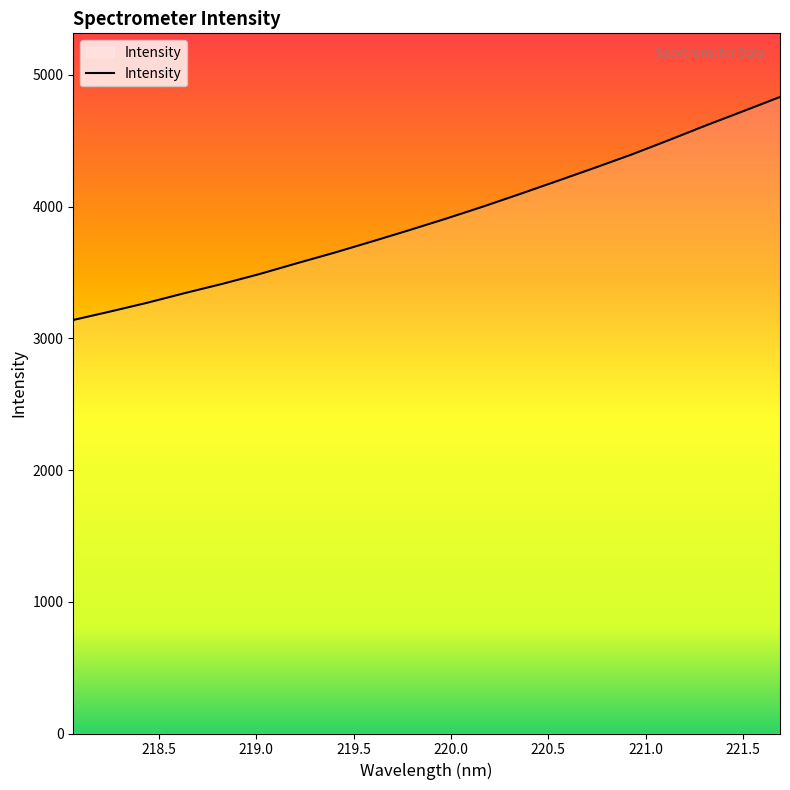

What is the smallest value displayed?

3139.9